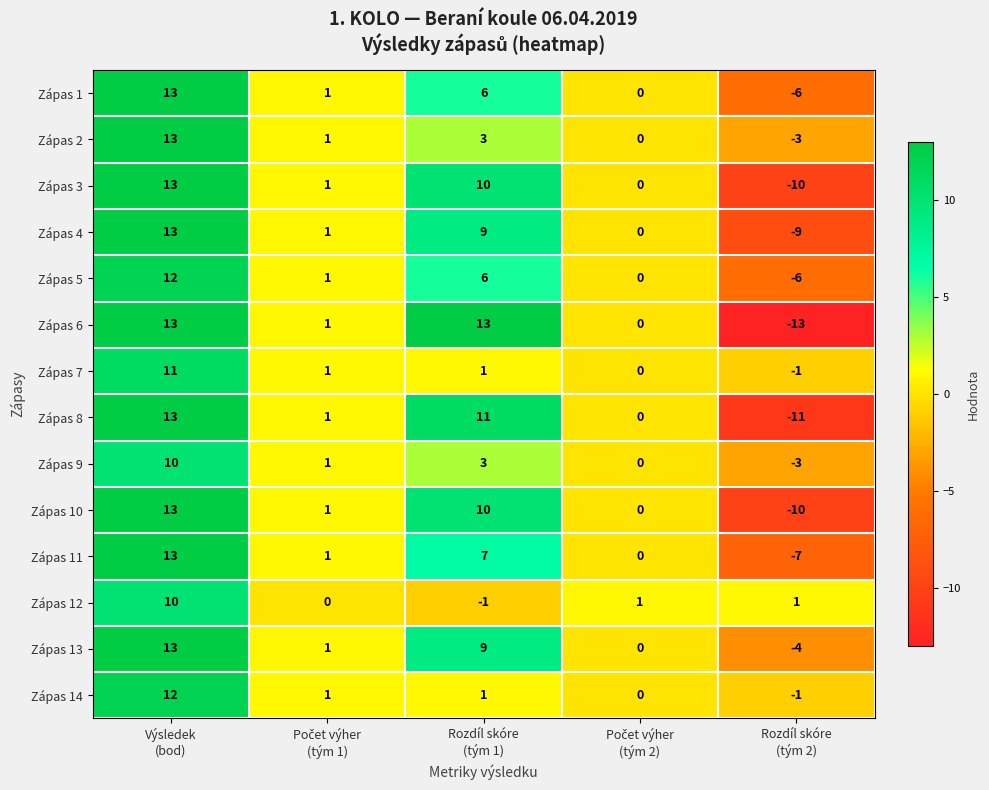

Which series has the widest spread of values?

Zápas 6